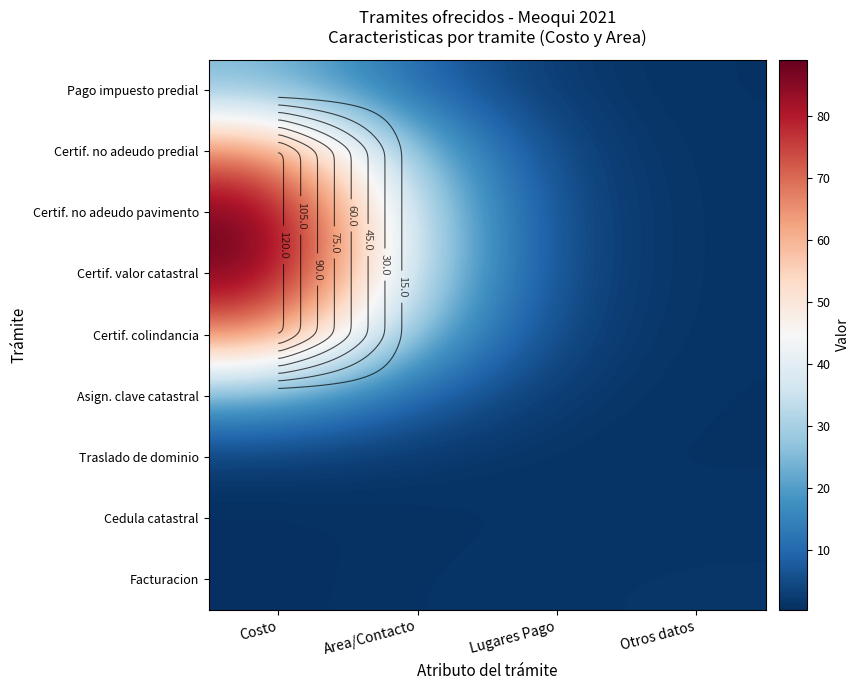

At how many categories does at least one series exceed 26?

2